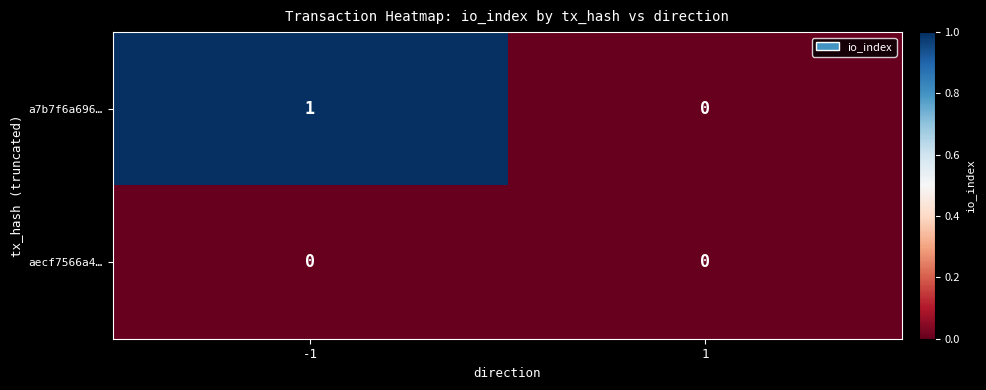

Rank the series by their average value, from highest to lowest.

a7b7f6a696…, aecf7566a4…